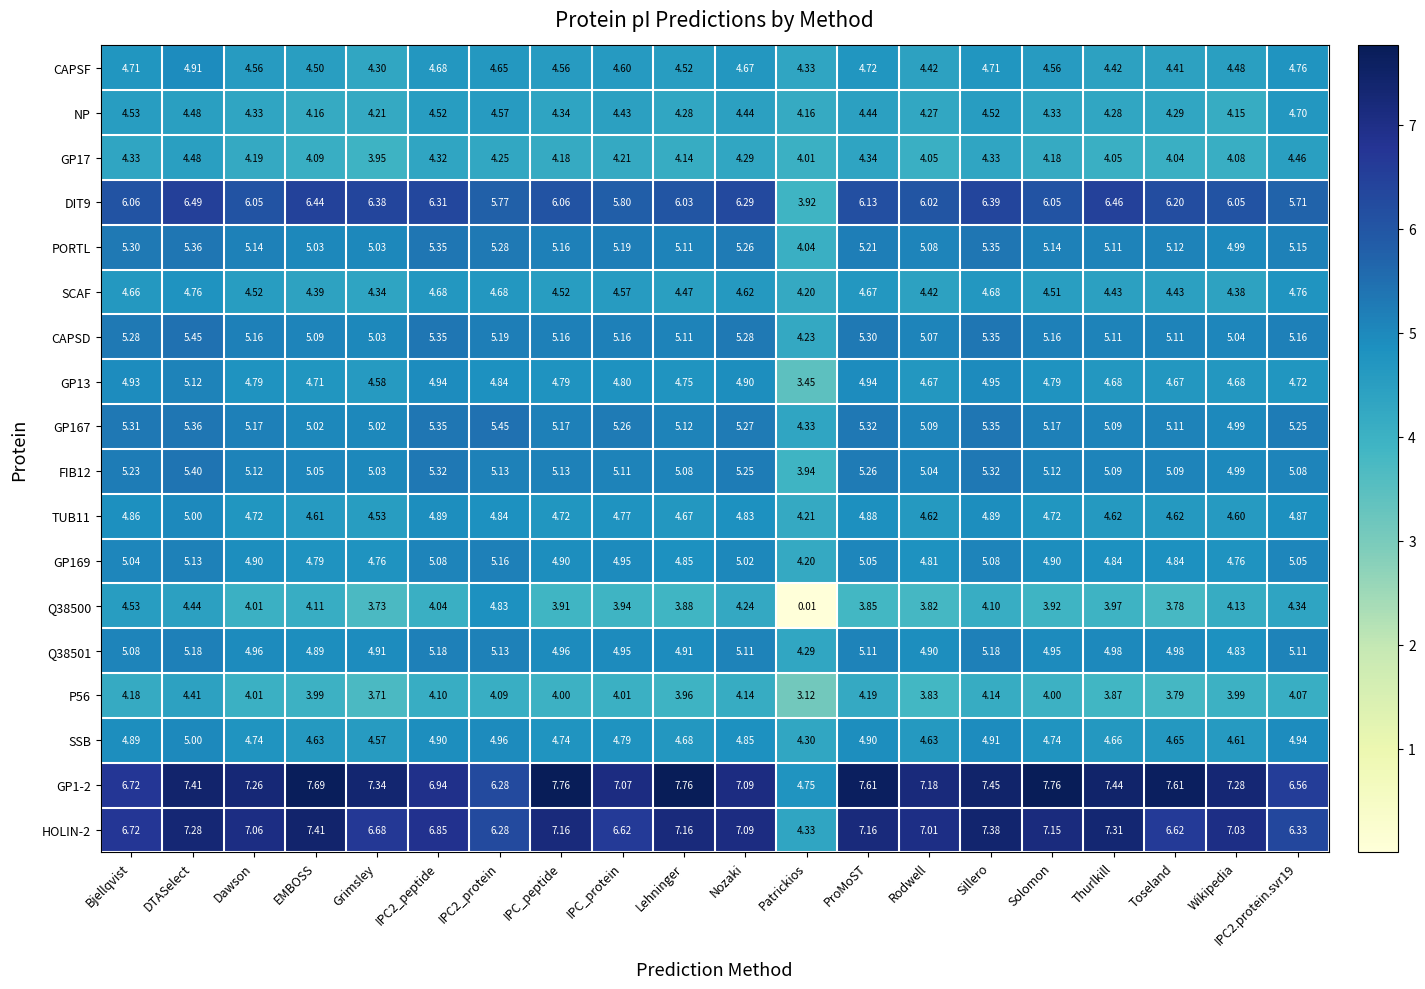

Where does the GP1-2 series first go above 7?

DTASelect